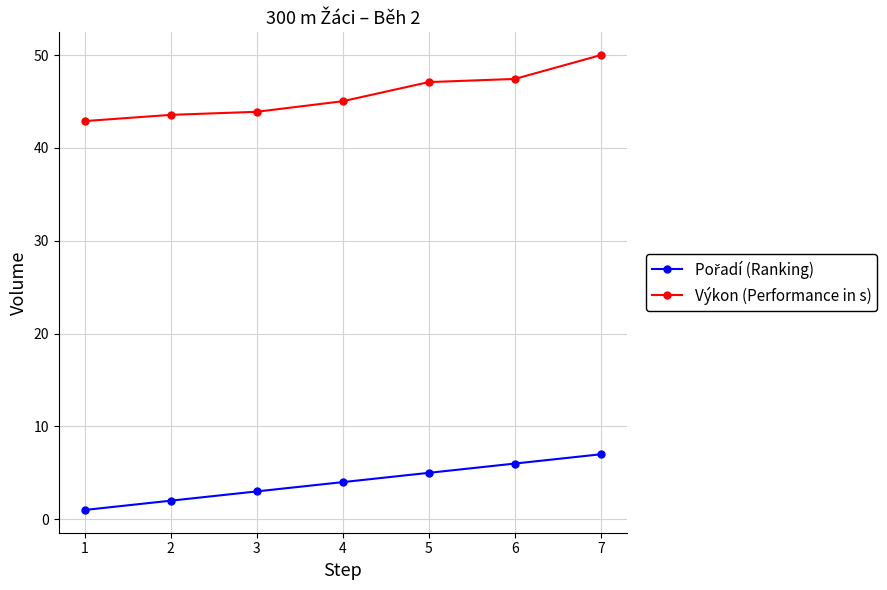

At how many categories does at least one series exceed 39?

7